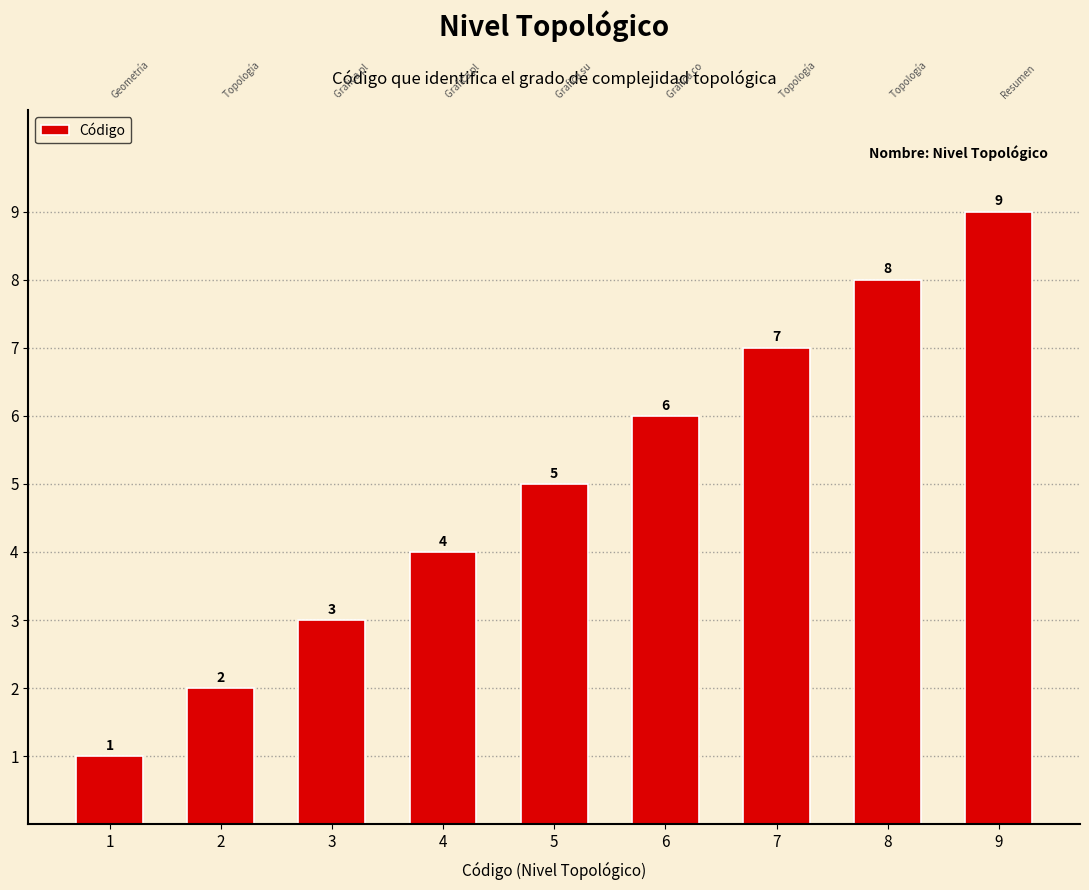

How many data points are less than 5?

4